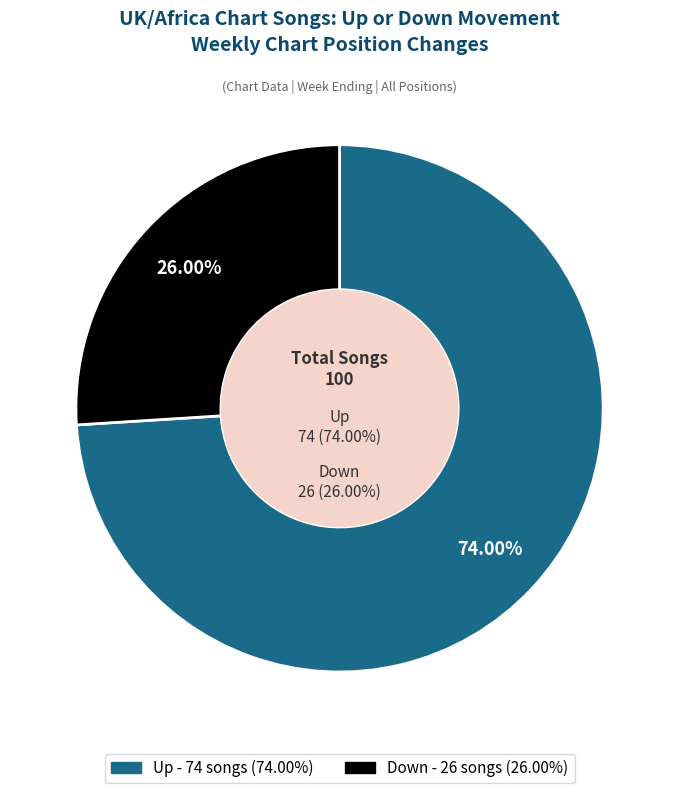

Which has a higher value, up or down?

up